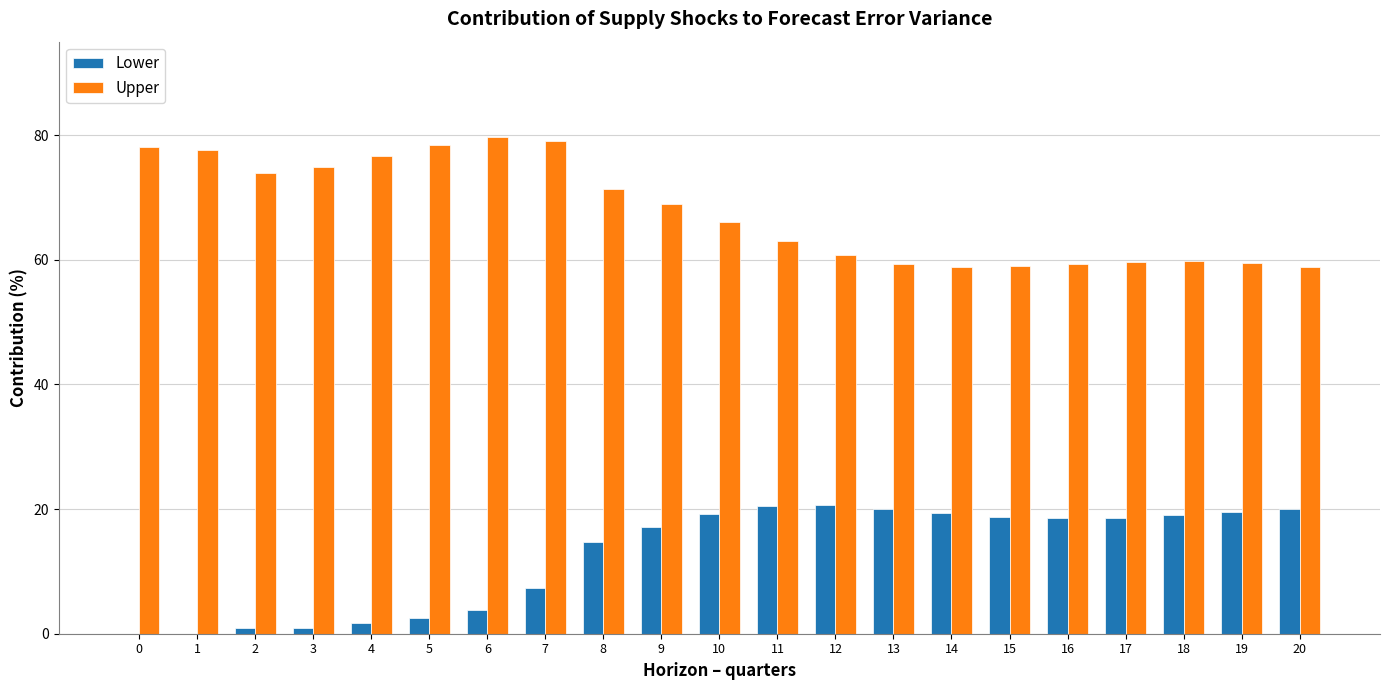

The value of Upper at 2 is 29.3. True or false?

False